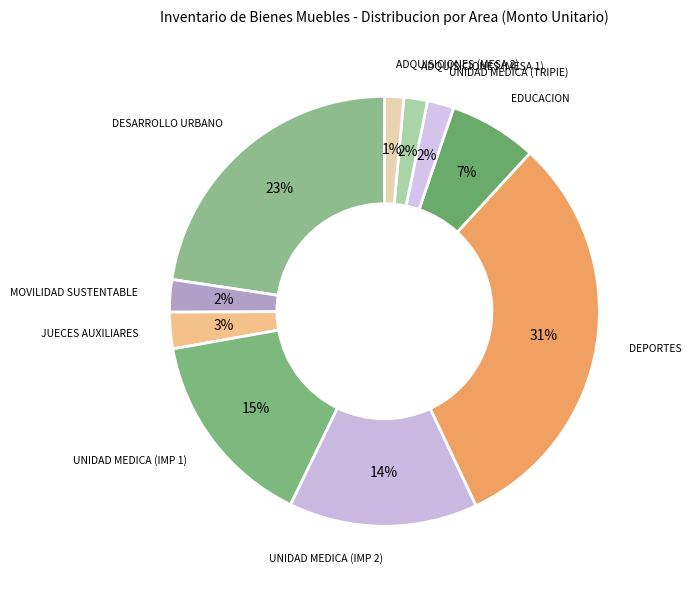

How many segments does this pie chart have?

10